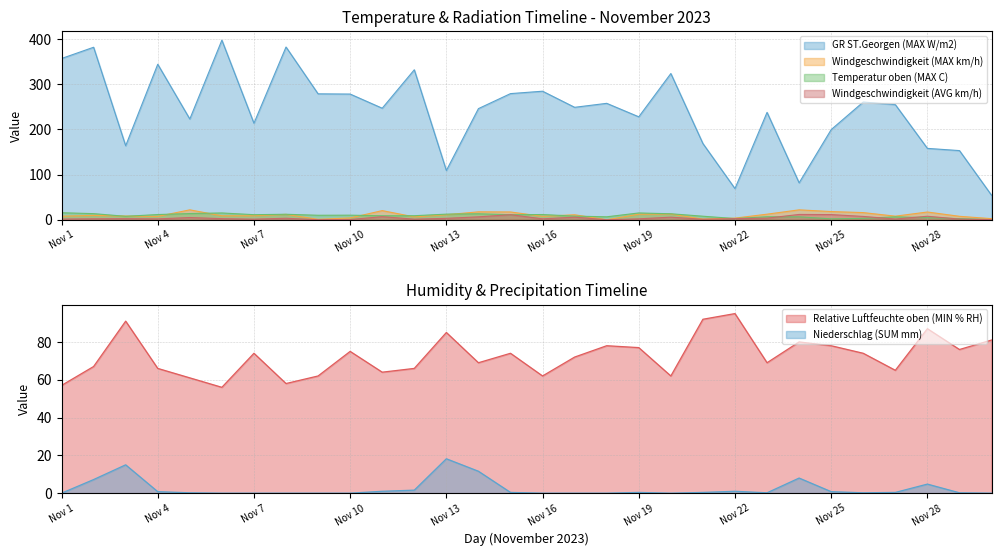

The GR ST.Georgen (MAX W/m2) series shows 381.9 at Nov 8. True or false?

True